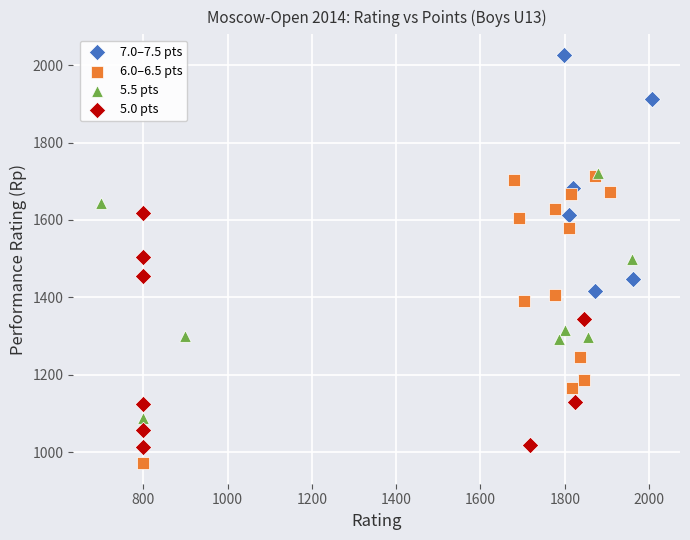

What are all the series names shown in the legend?

7.0–7.5 pts, 6.0–6.5 pts, 5.5 pts, 5.0 pts